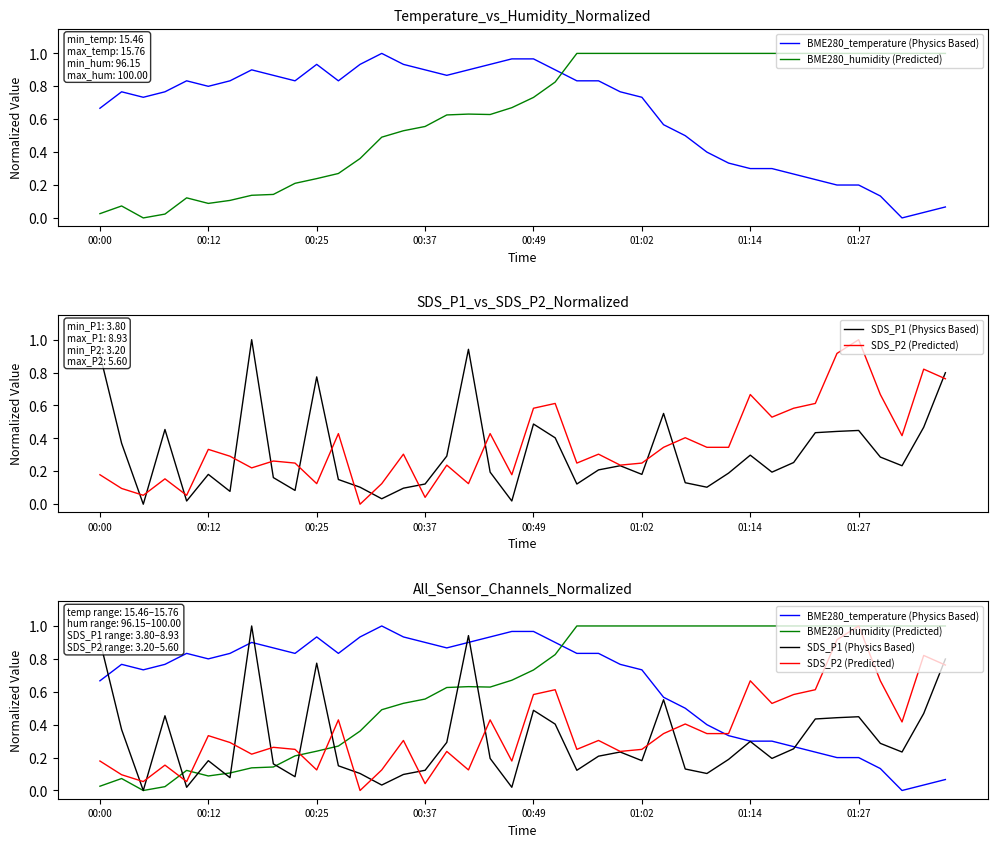

What are all the series names shown in the legend?

BME280_temperature (Physics Based), BME280_humidity (Predicted), SDS_P1 (Physics Based), SDS_P2 (Predicted)